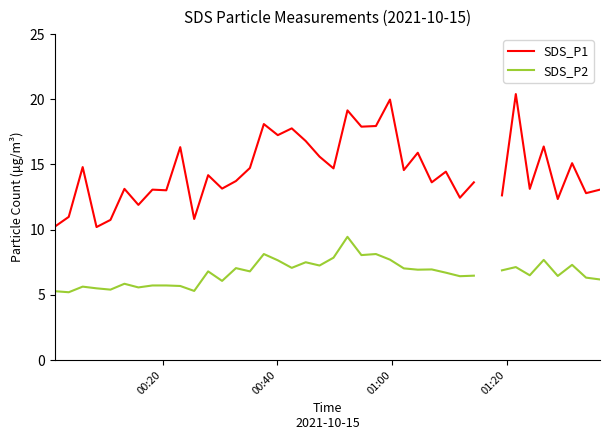

What is the value of the SDS_P2 point at the 39th from the left?

6.3